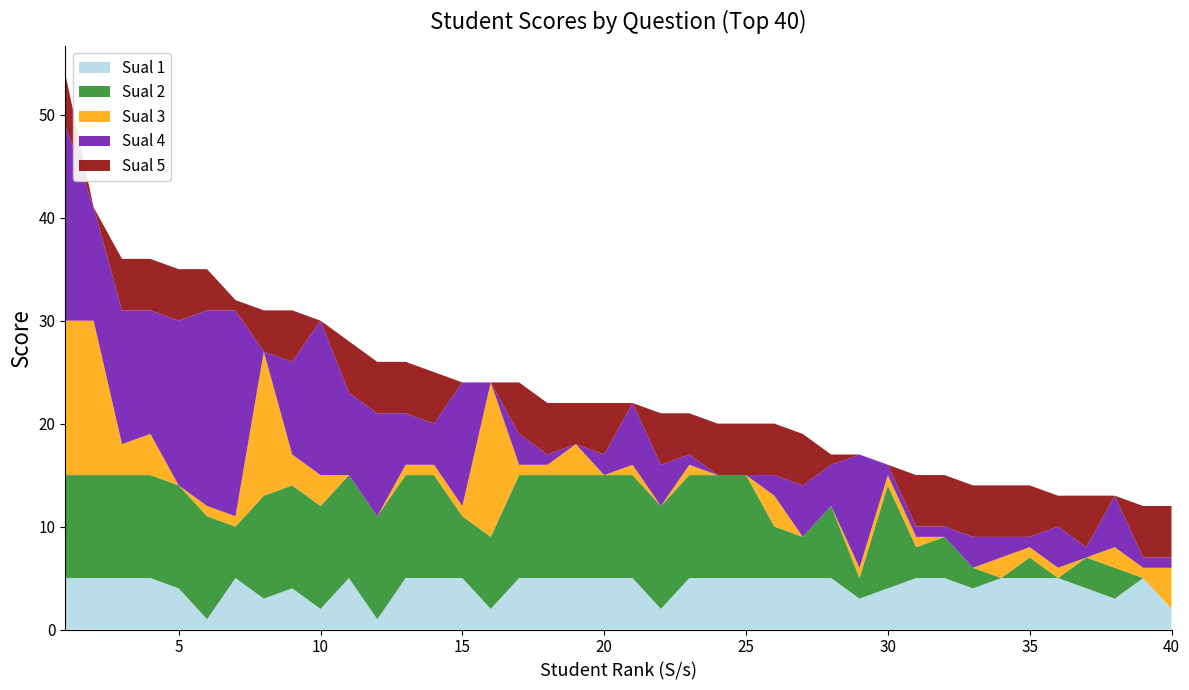

Reading right to left, list all the values displayed in this chart.

Sual 1: 2	5	3	4	5	5	5	4	5	5	4	3	5	5	5	5	5	5	2	5	5	5	5	5	2	5	5	5	1	5	2	4	3	5	1	4	5	5	5	5
Sual 2: 0	0	3	3	0	2	0	2	4	3	10	2	7	4	5	10	10	10	10	10	10	10	10	10	7	6	10	10	10	10	10	10	10	5	10	10	10	10	10	10
Sual 3: 4	1	2	0	1	1	2	0	0	1	1	1	0	0	3	0	0	1	0	1	0	3	1	1	15	1	1	1	0	0	3	3	14	1	1	0	4	3	15	15
Sual 4: 1	1	5	1	4	1	2	3	1	1	1	11	4	5	2	0	0	1	4	6	2	0	1	3	0	12	4	5	10	8	15	9	0	20	19	16	12	13	11	19
Sual 5: 5	5	0	5	3	5	5	5	5	5	0	0	1	5	5	5	5	4	5	0	5	4	5	5	0	0	5	5	5	5	0	5	4	1	4	5	5	5	0	5